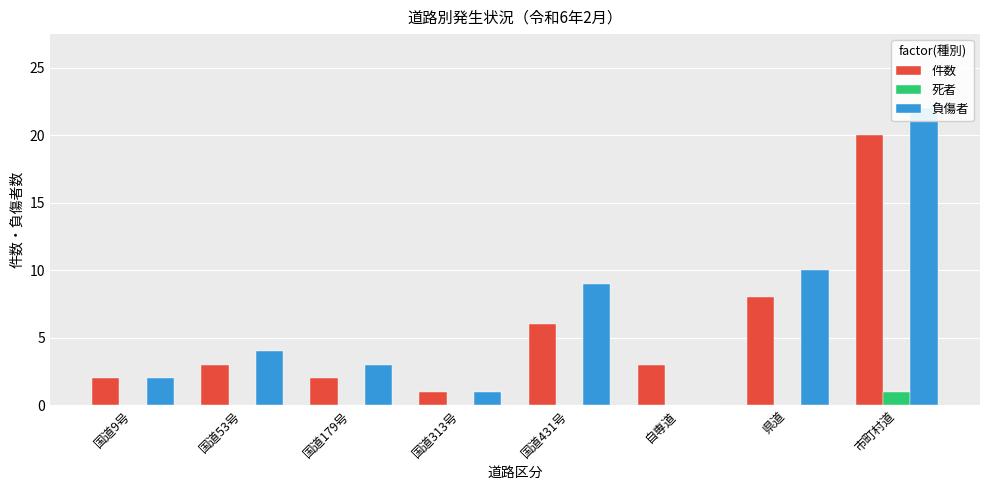

List the series in order of their peak value, highest first.

負傷者, 件数, 死者